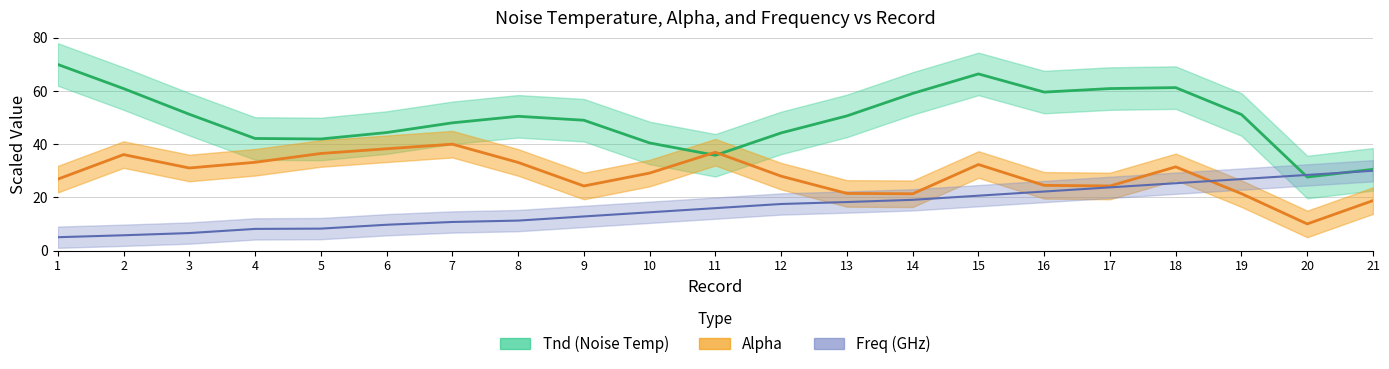

Where is Tnd nearest to the value 48?

7